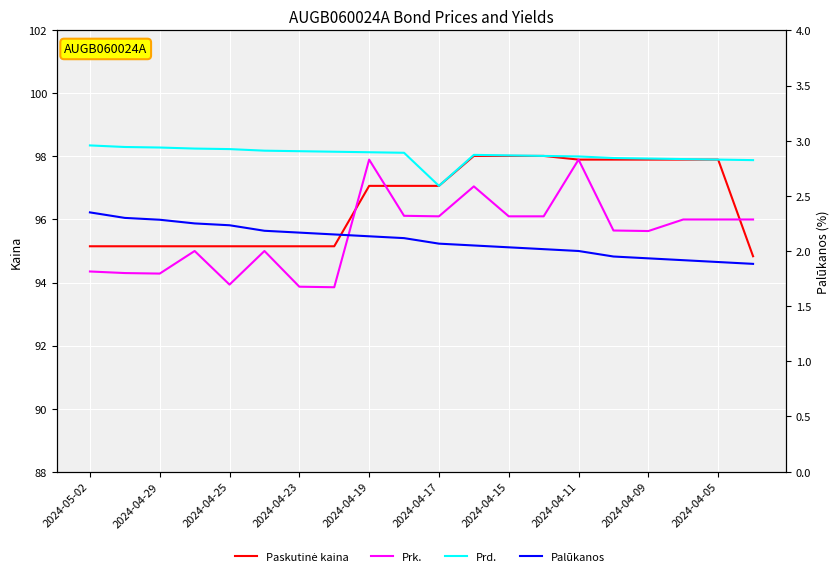

True or false: Prk. has more than 1 points higher than both neighbors.

True